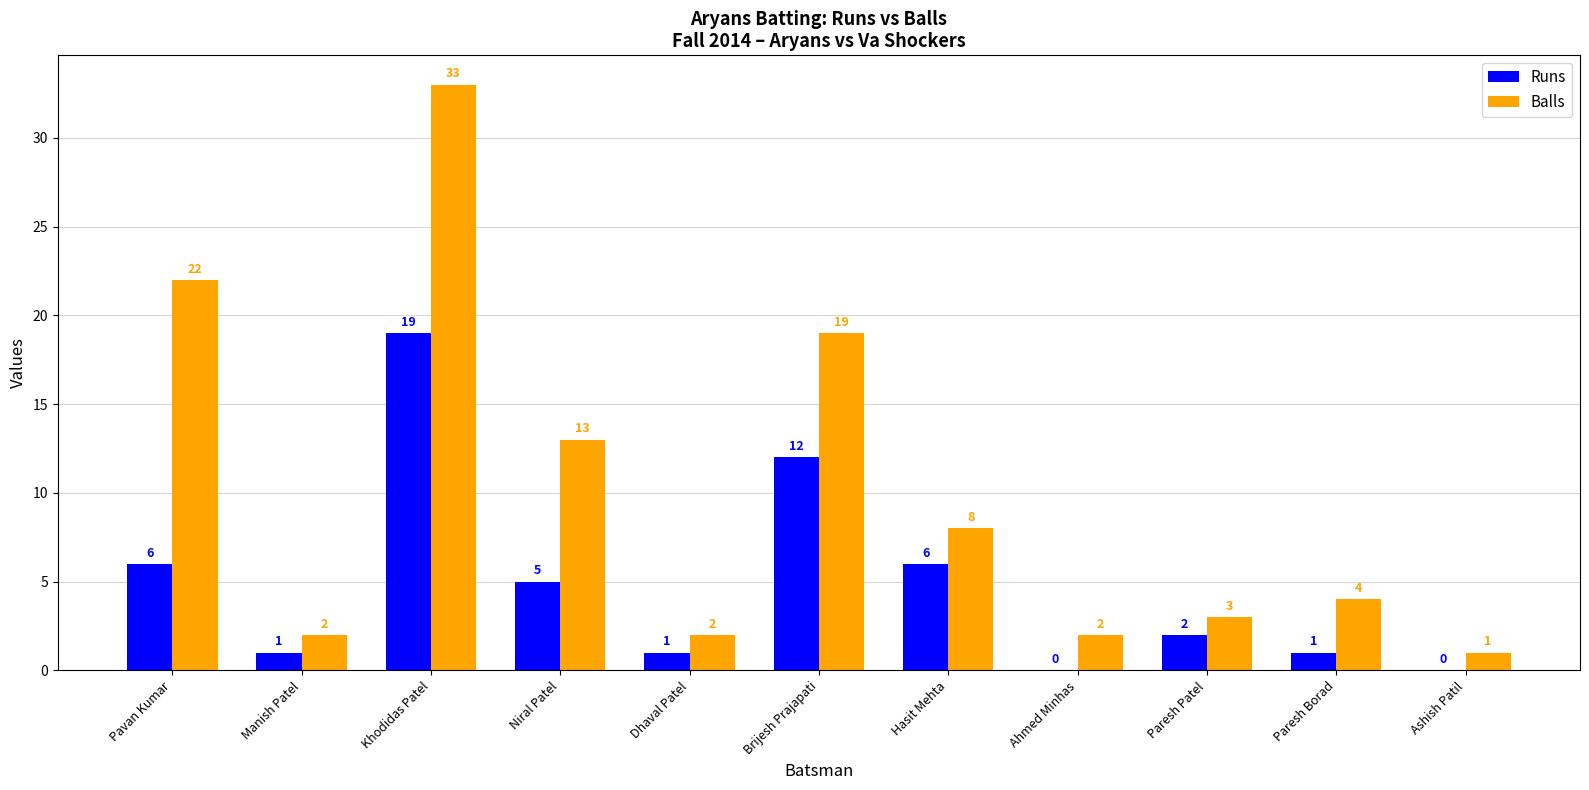

The value of Runs at Hasit Mehta is 4. True or false?

False